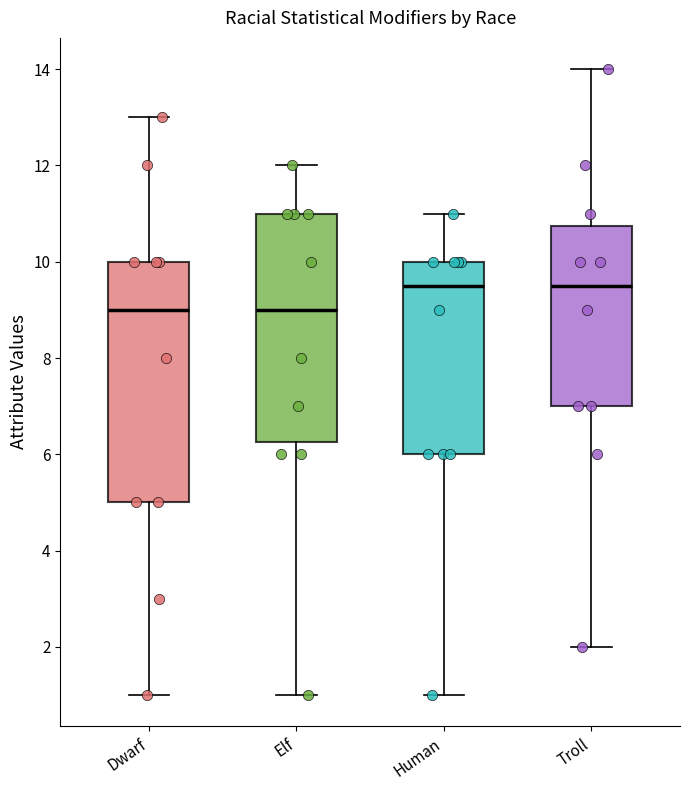

Reading left to right, transcribe this box plot: for each box, give where its median line is, the range the box spans, and where its two whiskers end, as read against the y-axis. The values are not printed on the chart, so give them approximately, as read against the axis.

Dwarf: median 9.0, box 5.0 to 10.0, whiskers 1.0 to 13.0
Elf: median 9.0, box 6.2 to 11.0, whiskers 1.0 to 12.0
Human: median 9.6, box 6.0 to 10.0, whiskers 1.0 to 11.0
Troll: median 9.6, box 7.0 to 10.8, whiskers 2.0 to 14.0